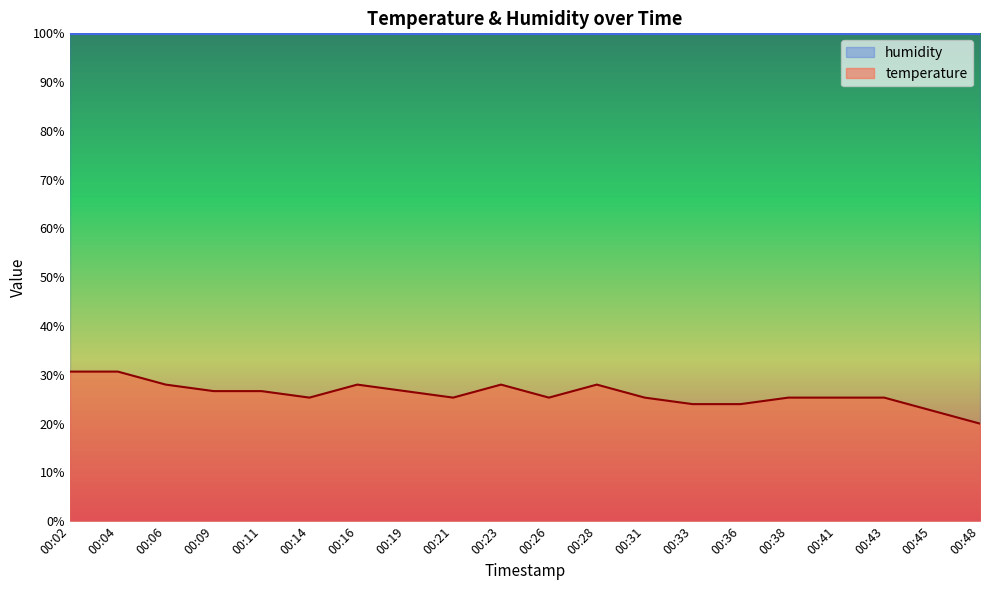

The chart shows a value of 30.7 at 00:02. True or false?

True